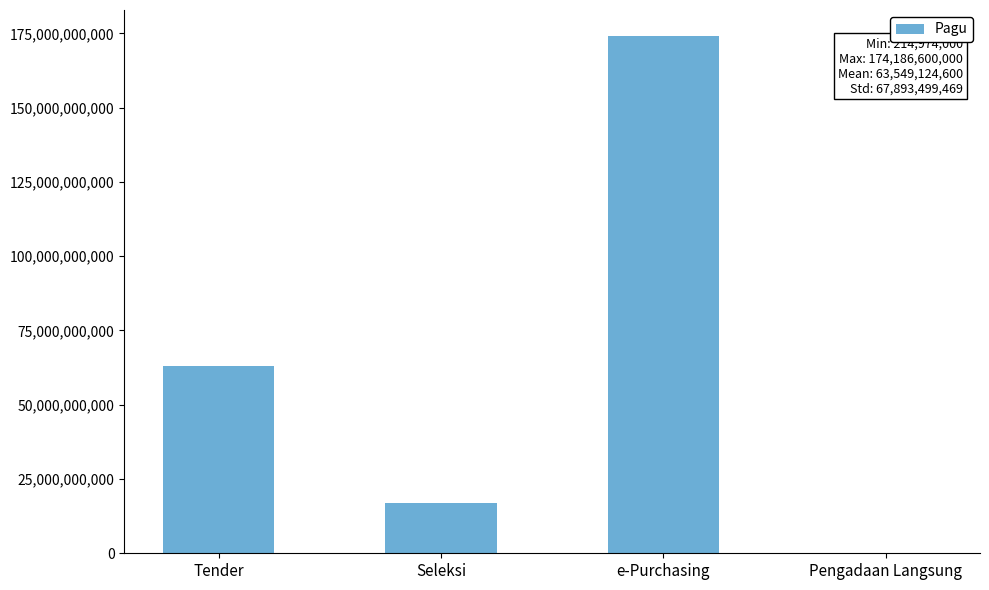

The chart shows a value of 16795068200 at Seleksi. True or false?

True